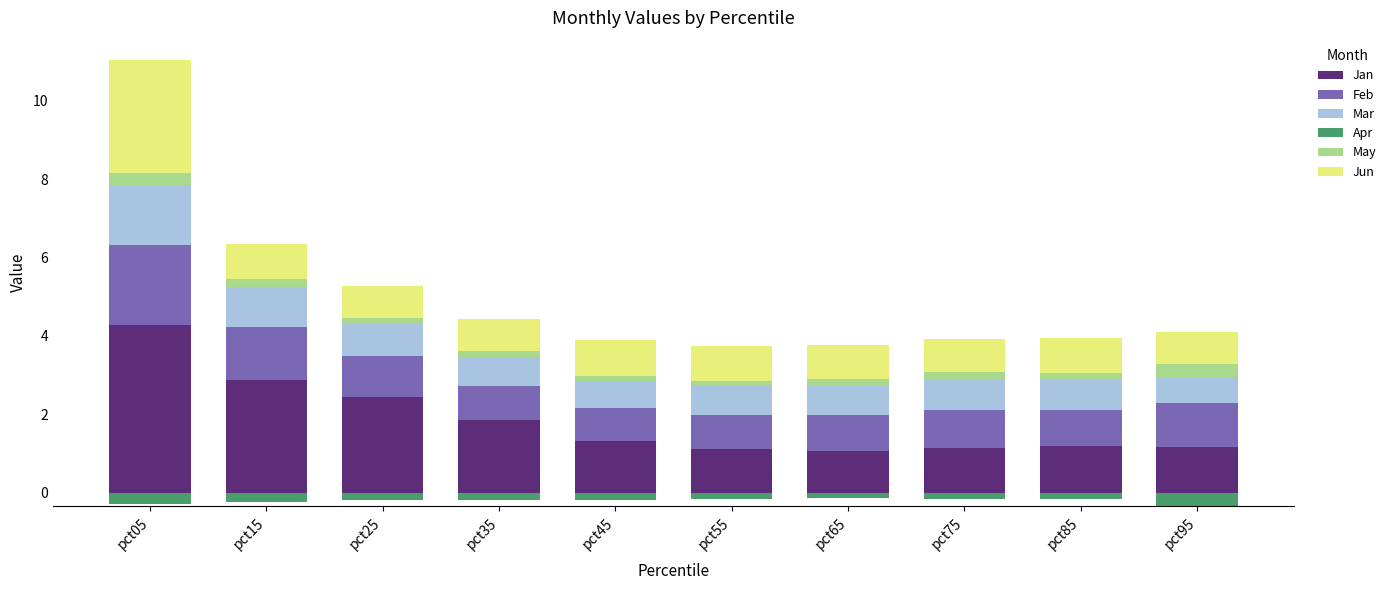

What is the highest value of the Jan series?

4.3